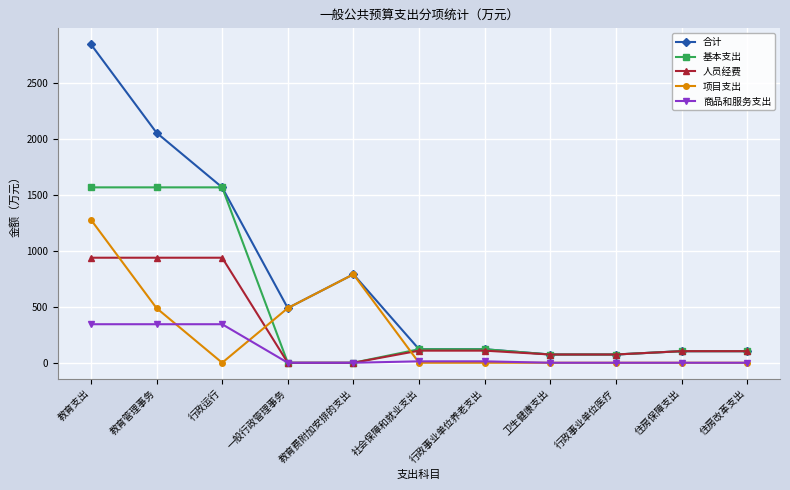

True or false: 合计 has more than 0 interior local peaks.

True